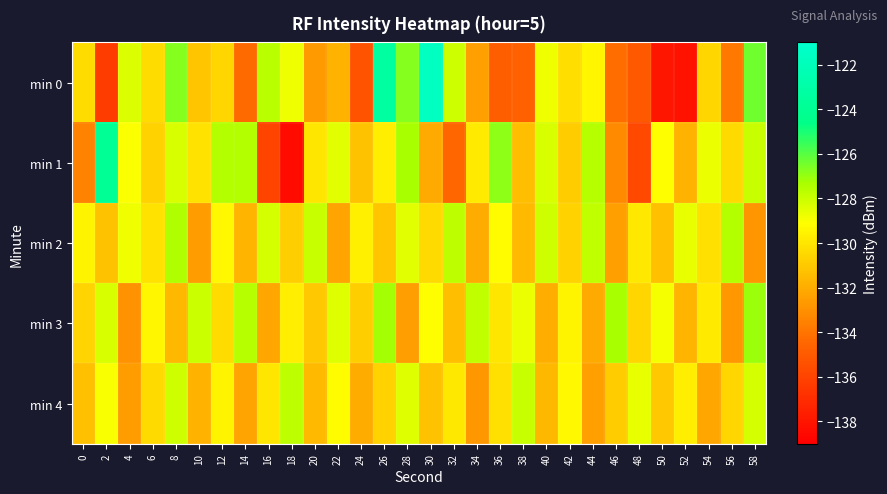

Rank the series by their maximum value, from lowest to highest.

min 4, min 2, min 3, min 1, min 0